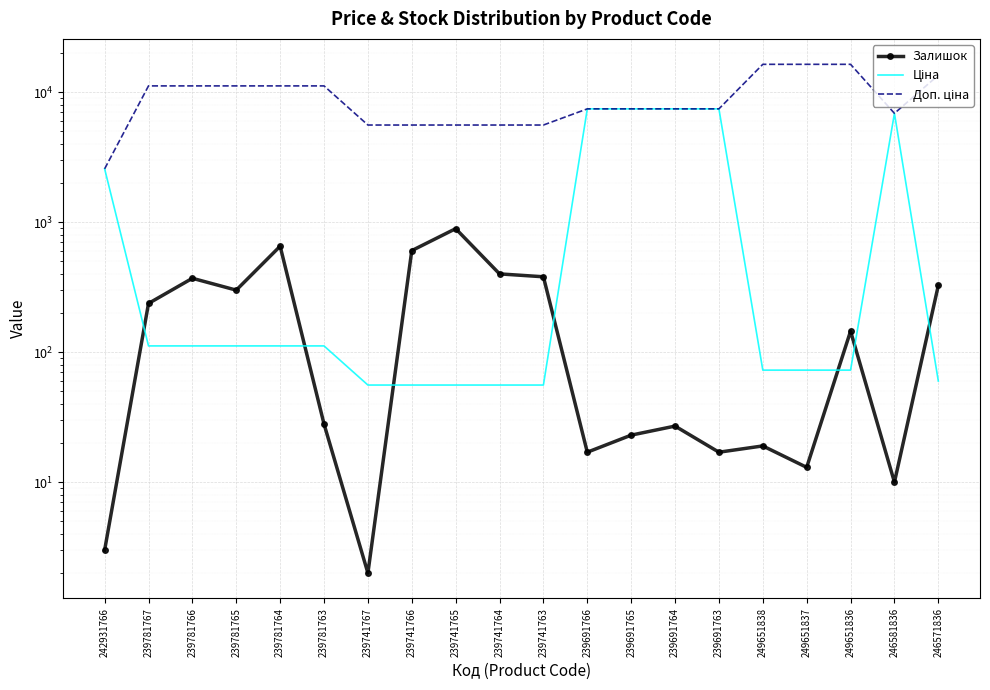

How many lines are shown in the chart?

3